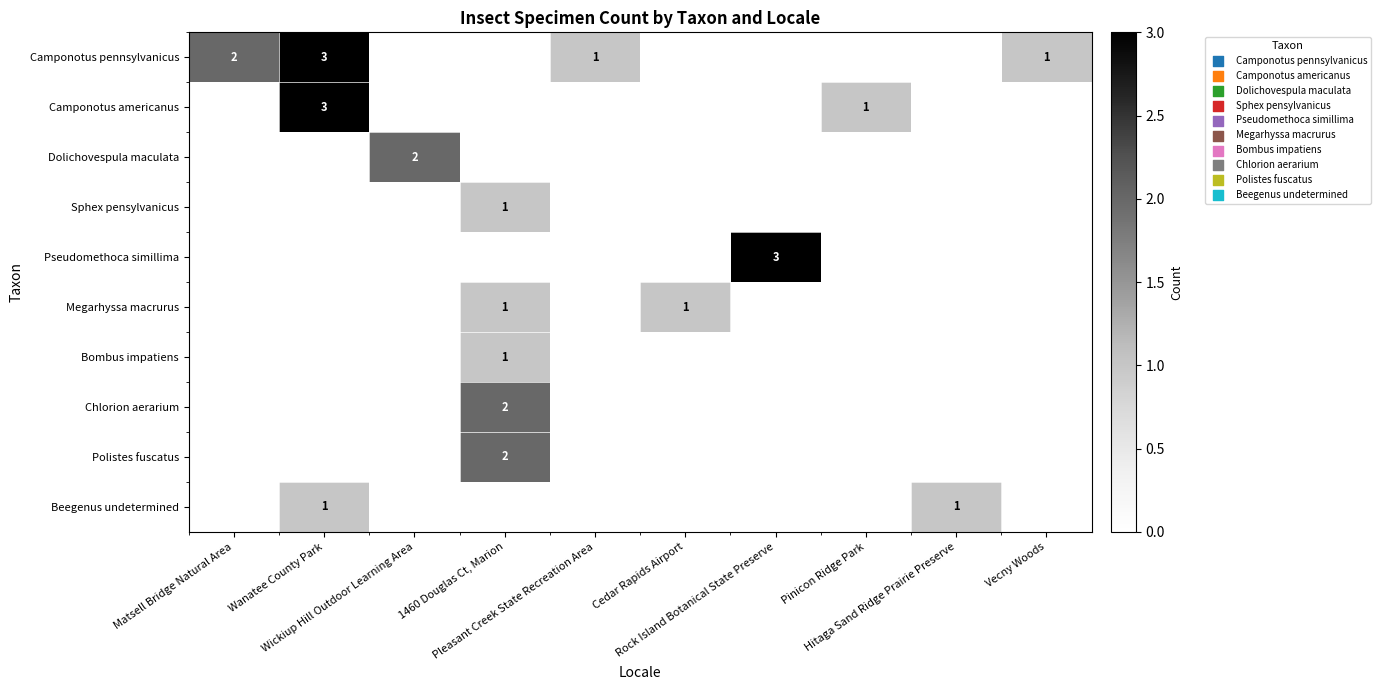

True or false: Camponotus pennsylvanicus has a value of -1 at Rock Island Botanical State Preserve.

False